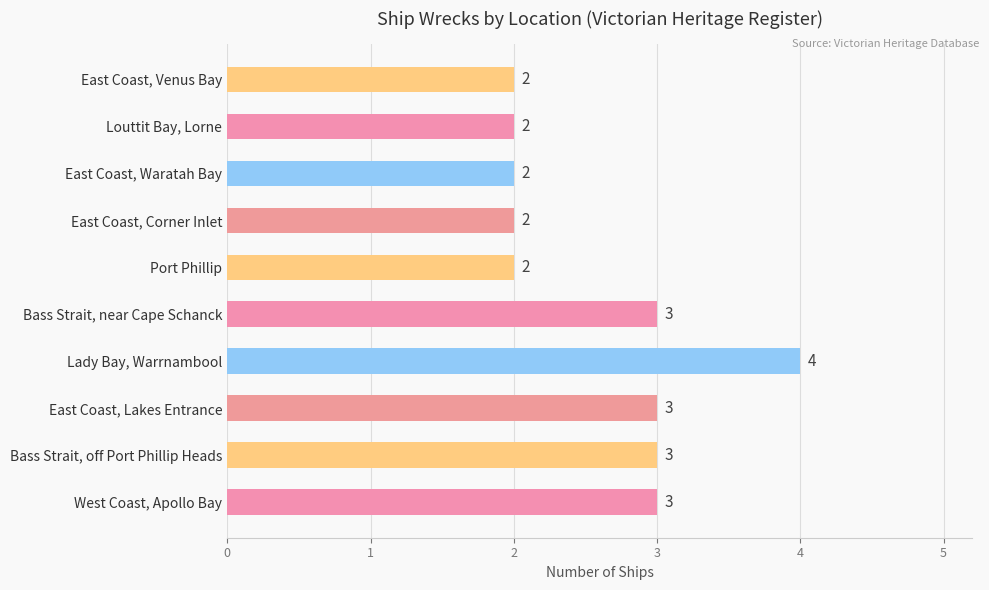

Approximately how many times larger is the value at East Coast, Venus Bay compared to East Coast, Lakes Entrance?

0.7